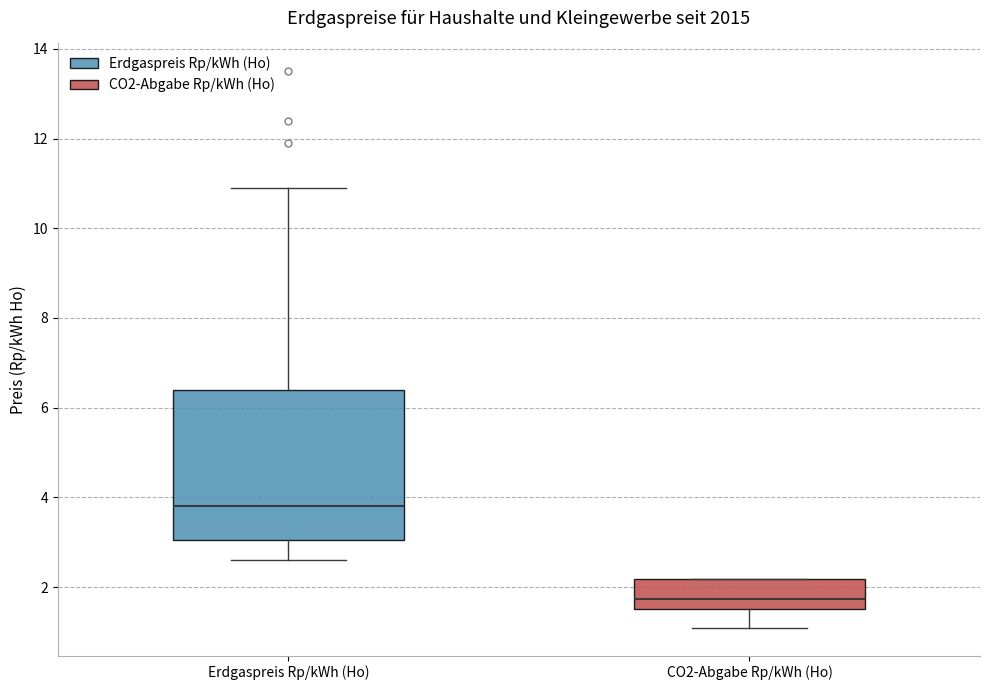

Reading left to right, read every box against the y-axis: the position of its median line, the range the box covers, and the ends of its whiskers. The values are not printed on the chart, so give them approximately, as read against the axis.

Erdgaspreis Rp/kWh (Ho): median 3.8, box 3.0 to 6.4, whiskers 2.6 to 11.0
CO2-Abgabe Rp/kWh (Ho): median 1.8, box 1.6 to 2.2, whiskers 1.0 to 2.2